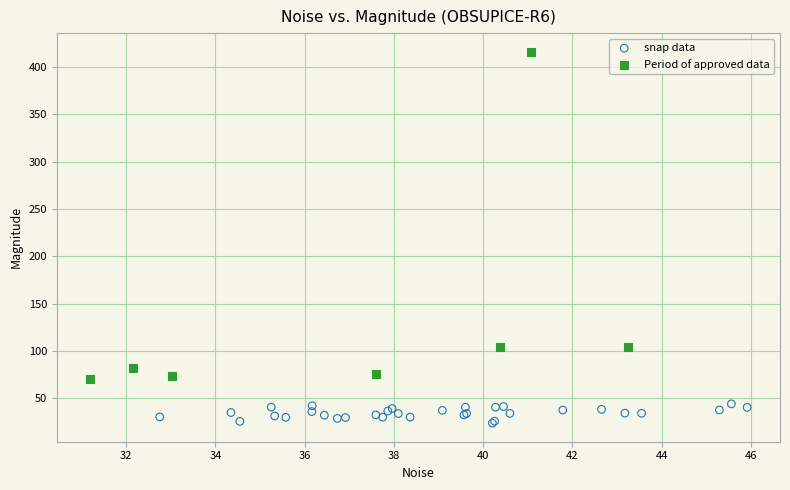

Which series reaches the maximum Y coordinate?

Period of approved data